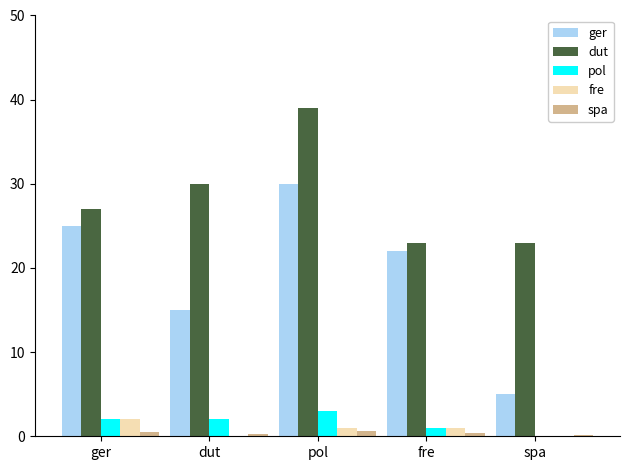

True or false: fre has a value of 1.0 at pol.

True